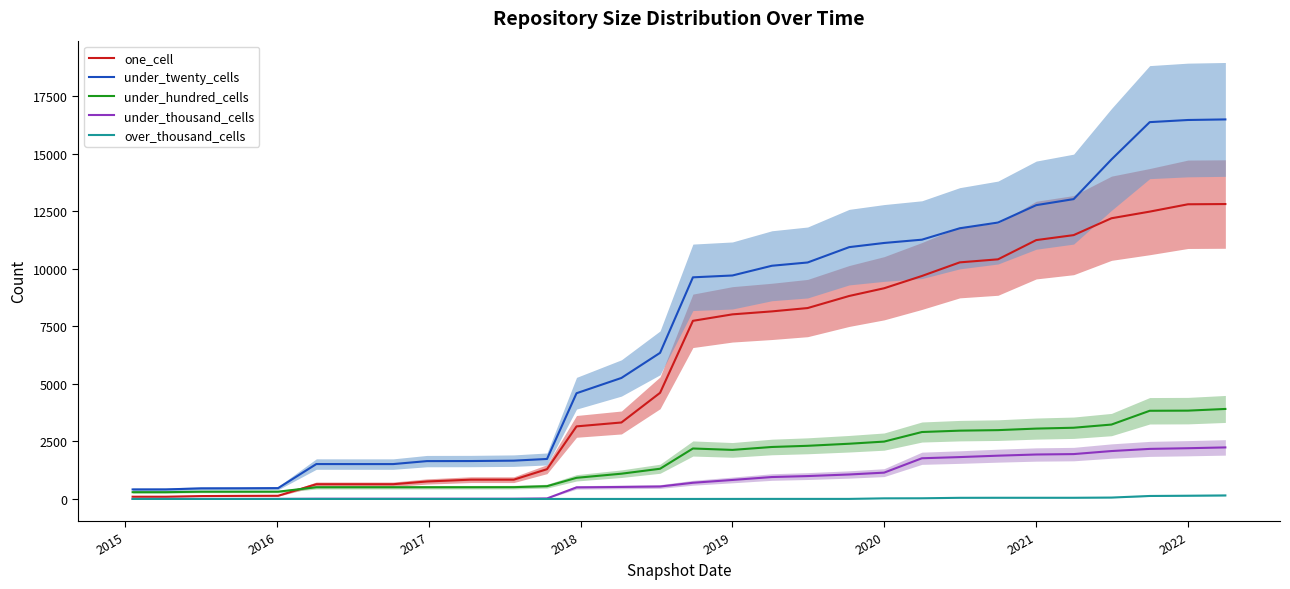

Is it true that under_thousand_cells equals 3021 at 2022?

False